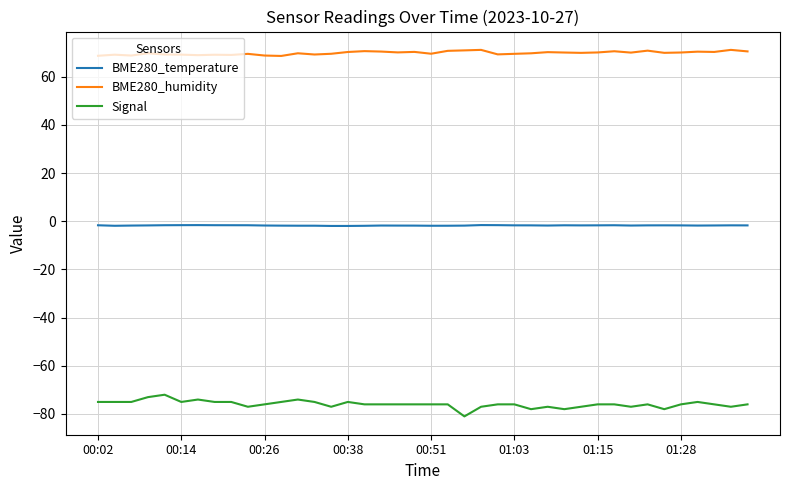

What is the maximum value shown in the chart?

71.2